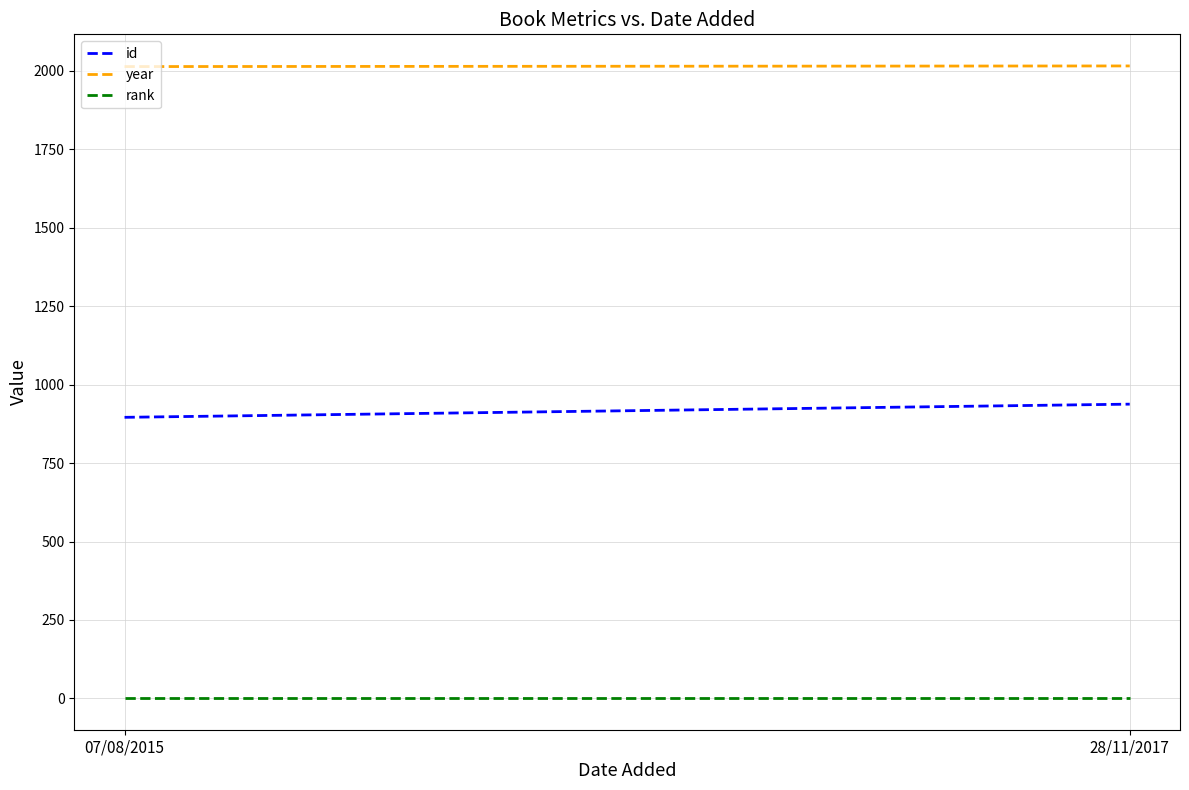

Which series has the widest spread of values?

id